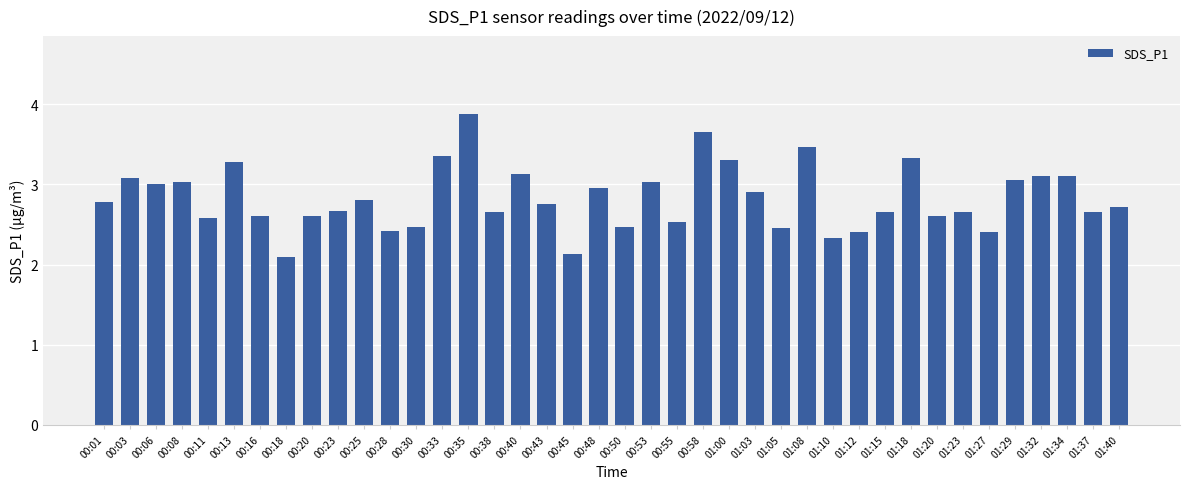

What is the label of the 20th bar from the right?

00:50